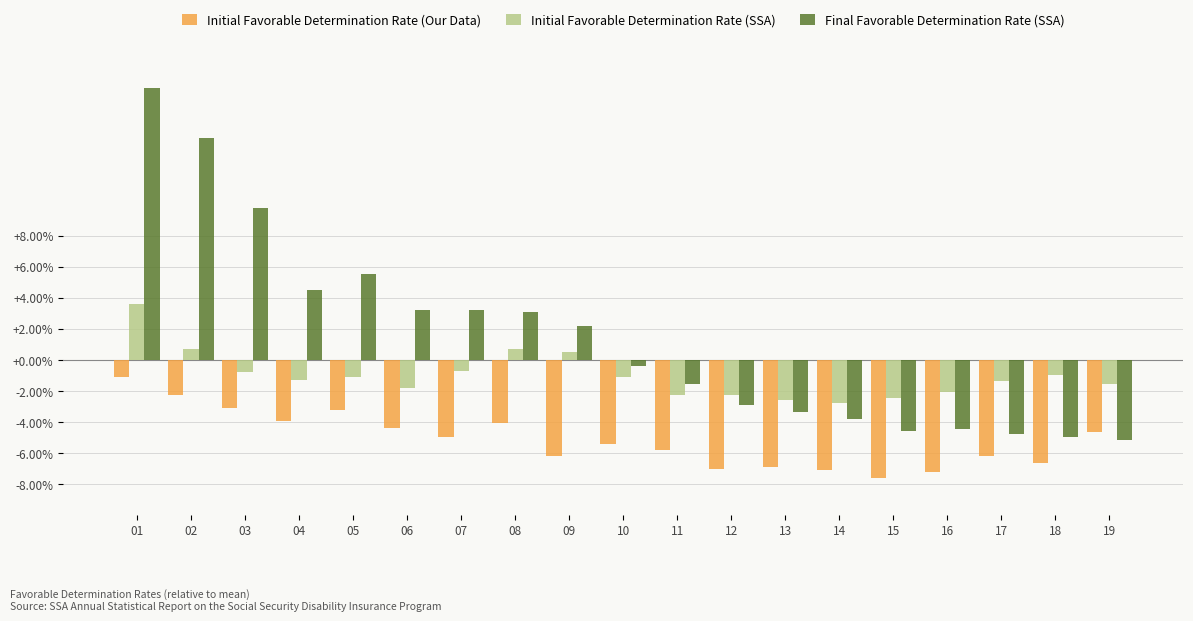

Are the bars horizontal?

No